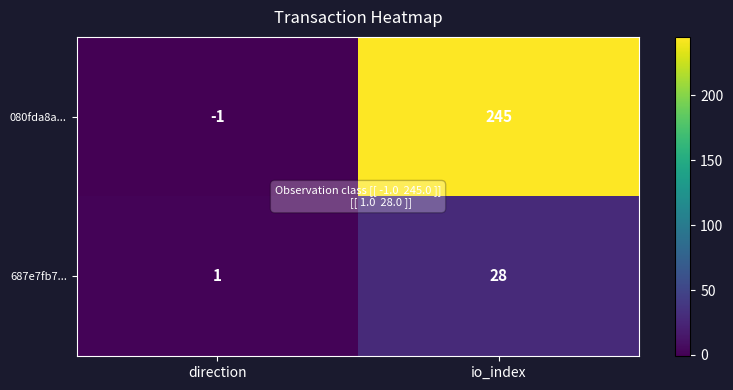

What is the difference between the highest and lowest values at direction?

2